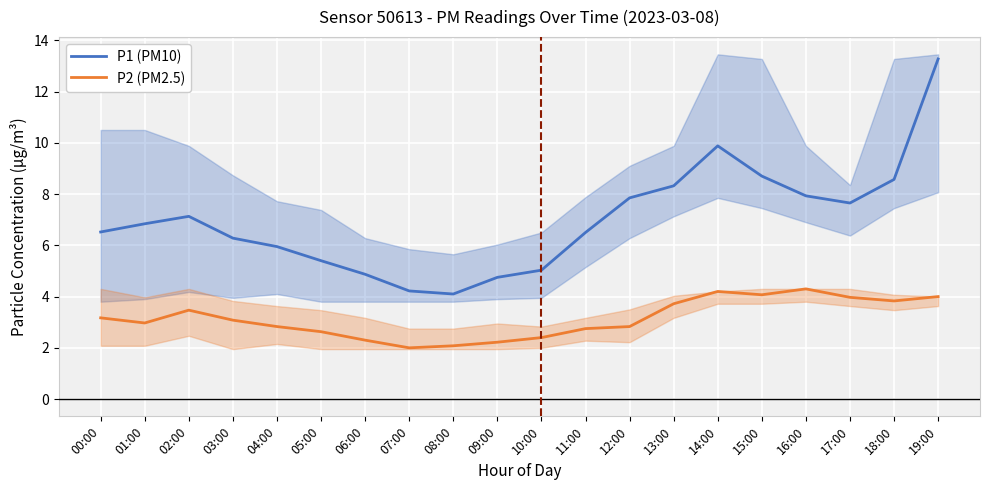

At which category is the sum across all series the highest?

19:00